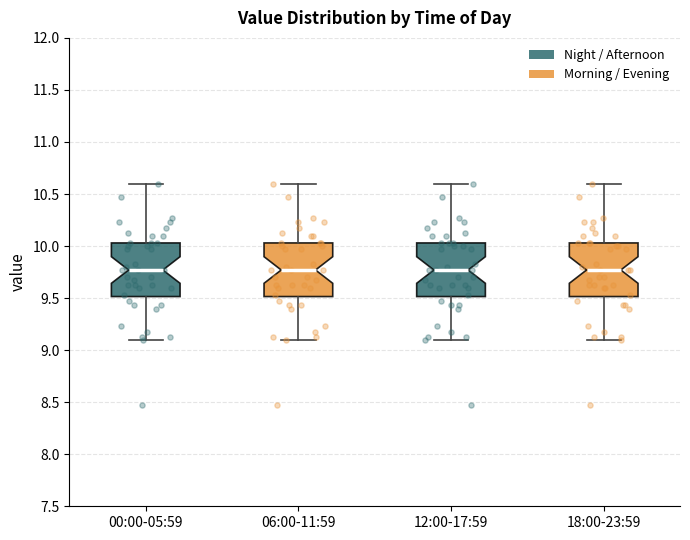

Reading left to right, read every box against the y-axis: the position of its median line, the range the box covers, and the ends of its whiskers. The values are not printed on the chart, so give them approximately, as read against the axis.

00:00-05:59: median 9.75, box 9.50 to 10.05, whiskers 9.10 to 10.60
06:00-11:59: median 9.75, box 9.50 to 10.05, whiskers 9.10 to 10.60
12:00-17:59: median 9.75, box 9.50 to 10.05, whiskers 9.10 to 10.60
18:00-23:59: median 9.75, box 9.50 to 10.05, whiskers 9.10 to 10.60